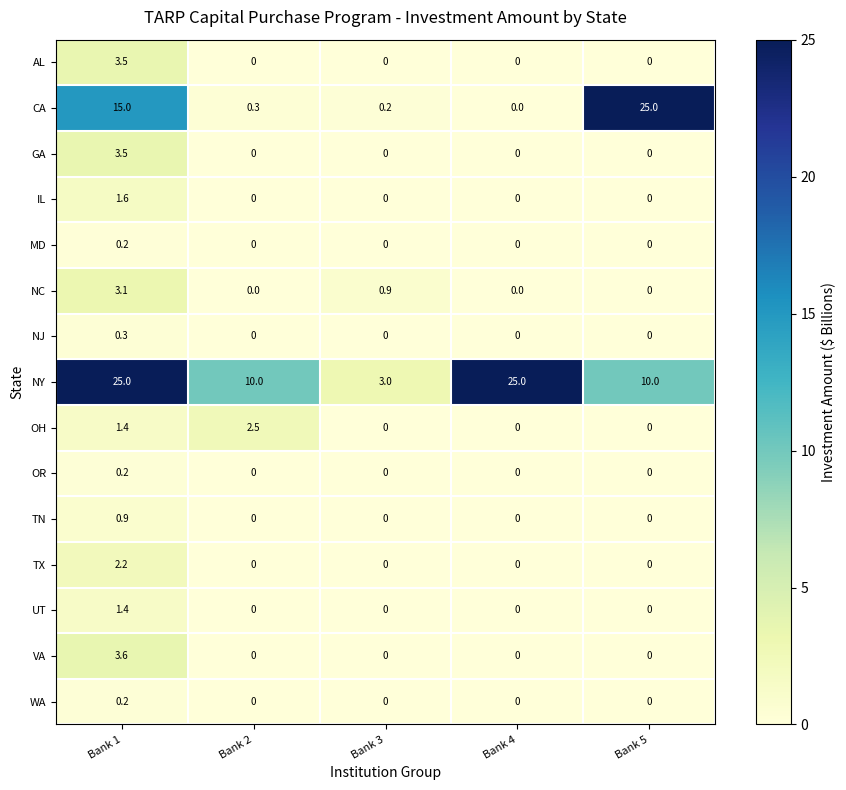

Is it true that OH equals 1.3 at Bank 4?

False